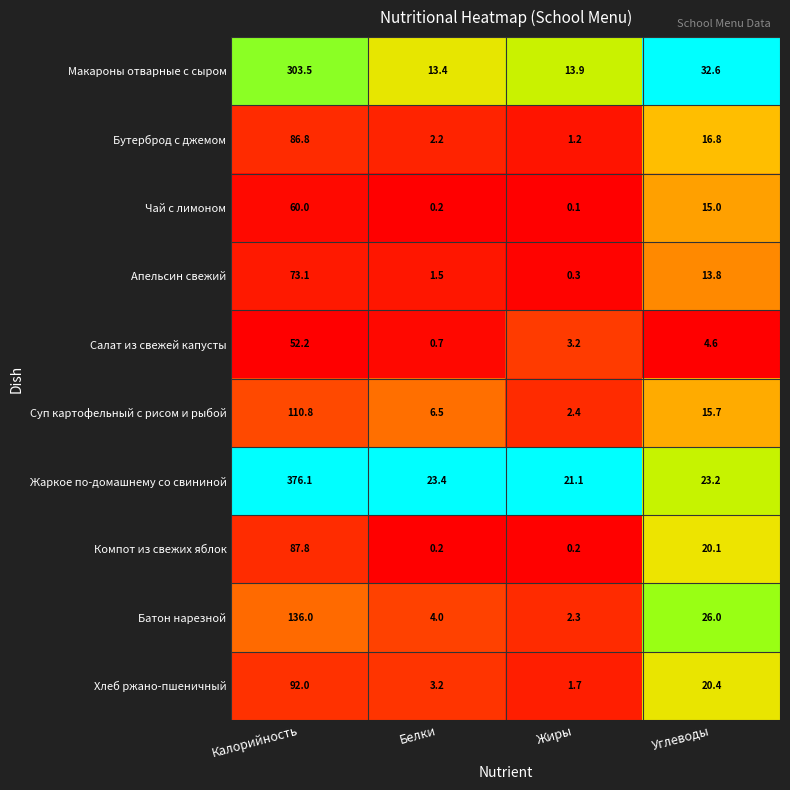

What is the sum of the Жаркое по-домашнему со свининой values at Калорийность and Жиры?

397.2